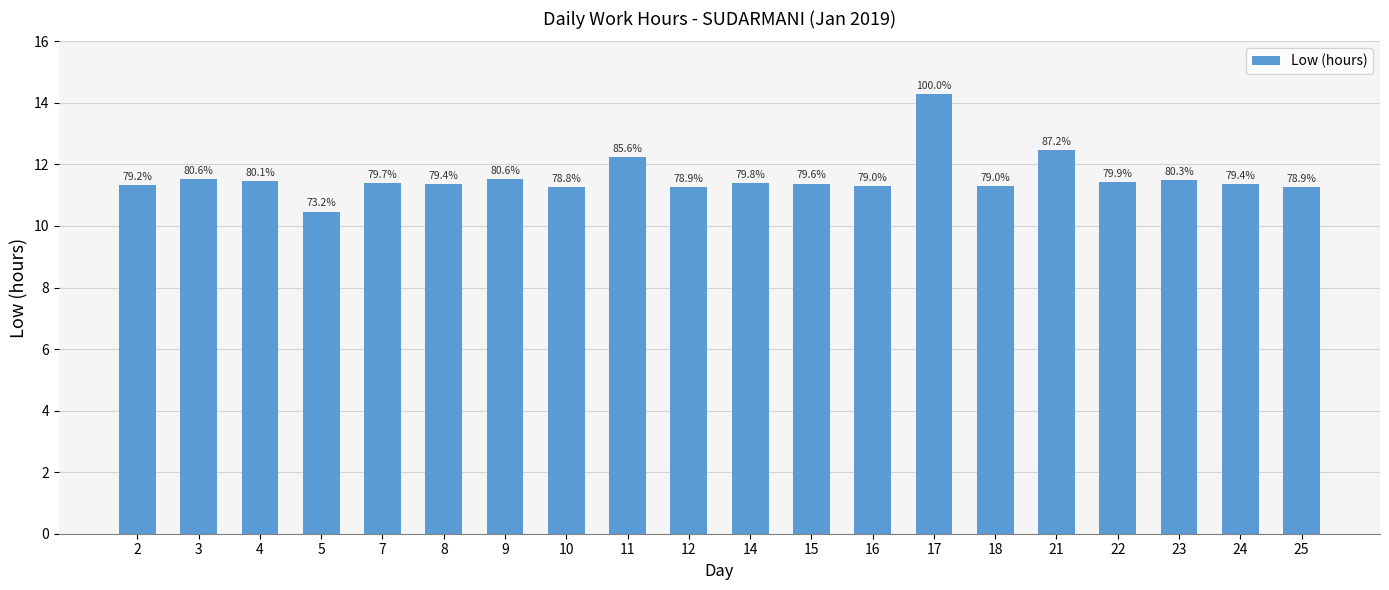

What is the difference between the maximum and minimum values?

3.8